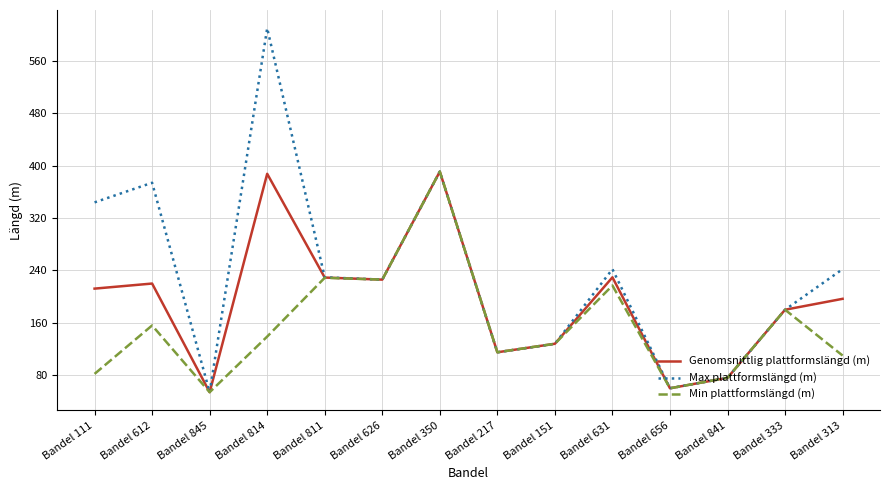

What is the spread (max minus min) of values at Bandel 814?

471.1